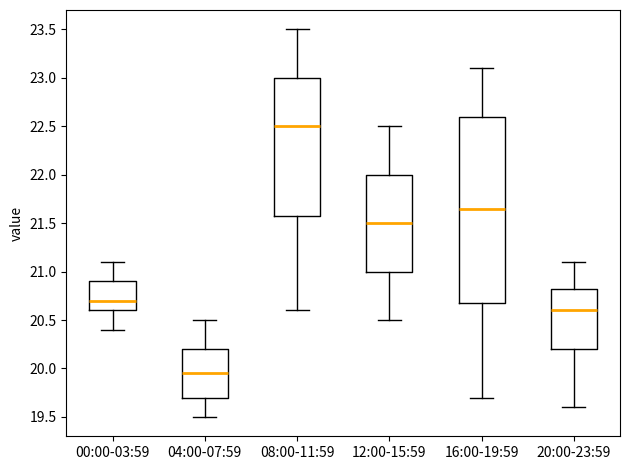

Which box has the highest median line?

08:00-11:59